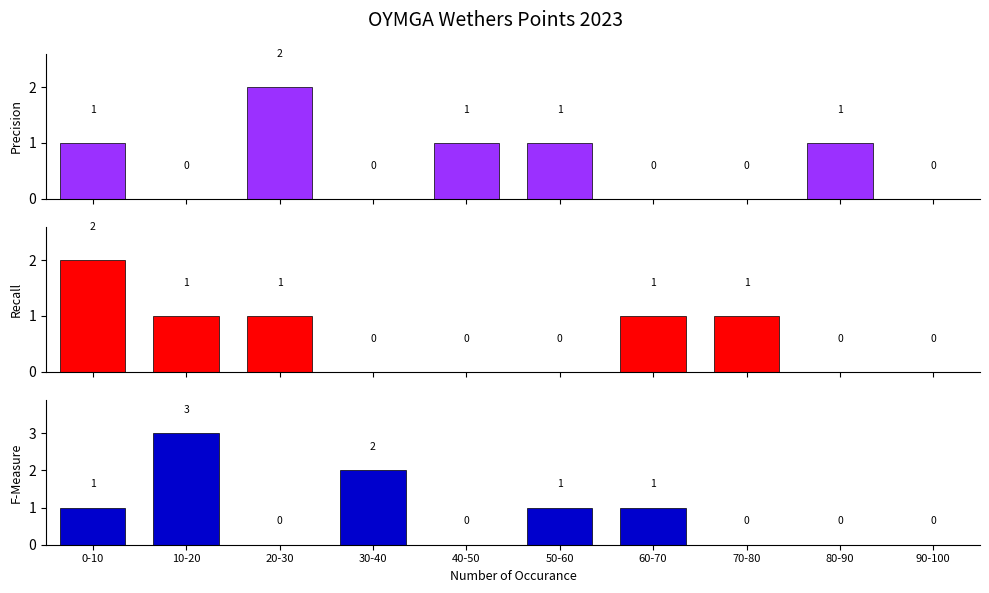

At which category is the sum across all series the highest?

0-10